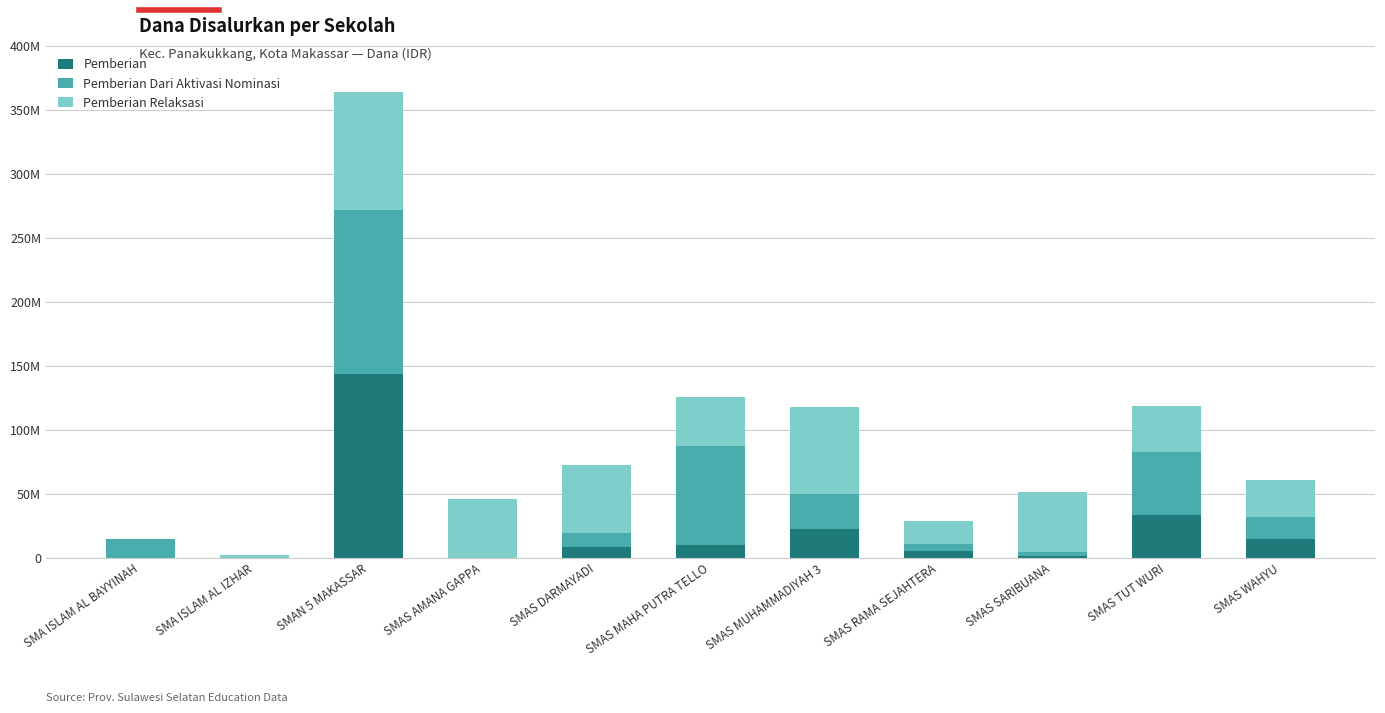

What are all the series names shown in the legend?

Pemberian, Pemberian Dari Aktivasi Nominasi, Pemberian Relaksasi